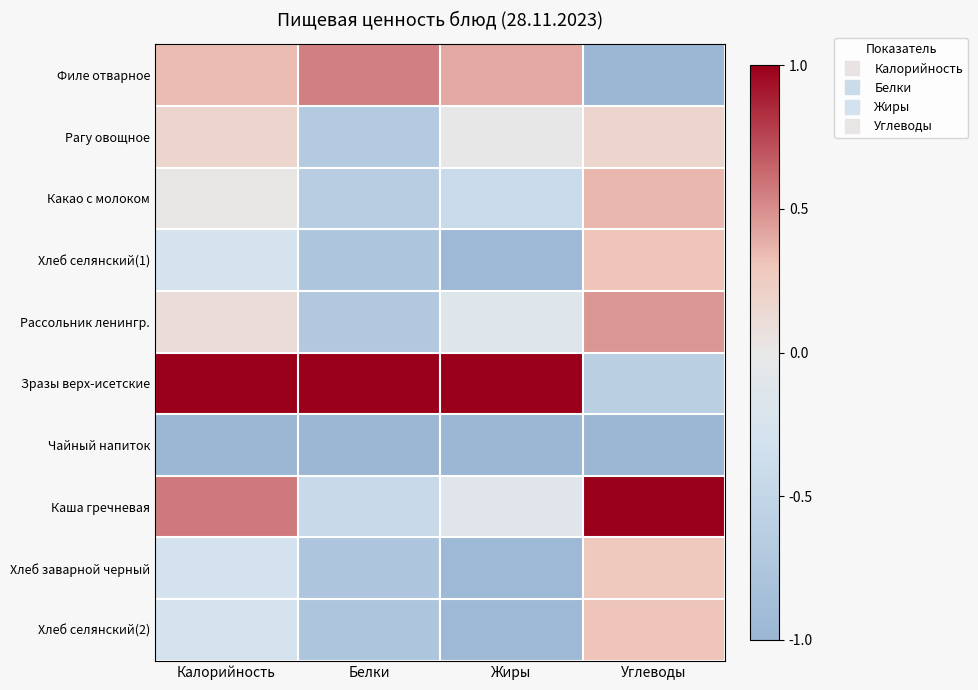

Reading left to right, transcribe all the data shown in this chart.

Филе отварное: Калорийность=0.3	Белки=0.5	Жиры=0.4	Углеводы=-1.0
Рагу овощное: Калорийность=0.2	Белки=-0.7	Жиры=-0.0	Углеводы=0.2
Какао с молоком: Калорийность=0.0	Белки=-0.6	Жиры=-0.4	Углеводы=0.4
Хлеб селянский(1): Калорийность=-0.3	Белки=-0.8	Жиры=-1.0	Углеводы=0.3
Рассольник ленингр.: Калорийность=0.1	Белки=-0.7	Жиры=-0.1	Углеводы=0.5
Зразы верх-исетские: Калорийность=1.0	Белки=1.0	Жиры=1.0	Углеводы=-0.6
Чайный напиток: Калорийность=-1.0	Белки=-1.0	Жиры=-1.0	Углеводы=-1.0
Каша гречневая: Калорийность=0.6	Белки=-0.4	Жиры=-0.1	Углеводы=1.0
Хлеб заварной черный: Калорийность=-0.3	Белки=-0.8	Жиры=-1.0	Углеводы=0.3
Хлеб селянский(2): Калорийность=-0.3	Белки=-0.8	Жиры=-1.0	Углеводы=0.3